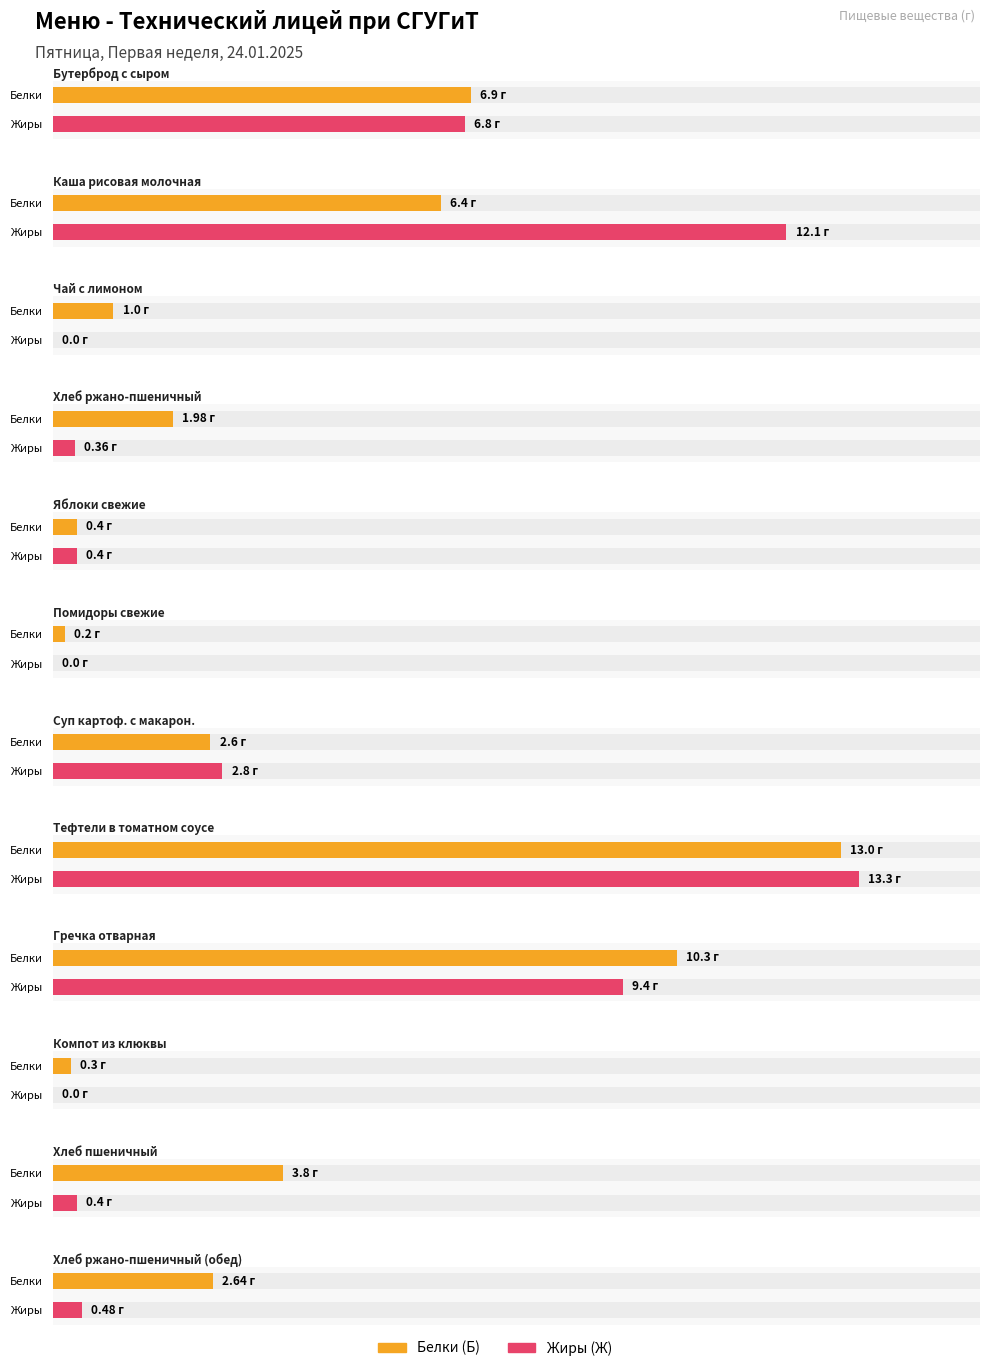

At how many categories does at least one series exceed 8?

3